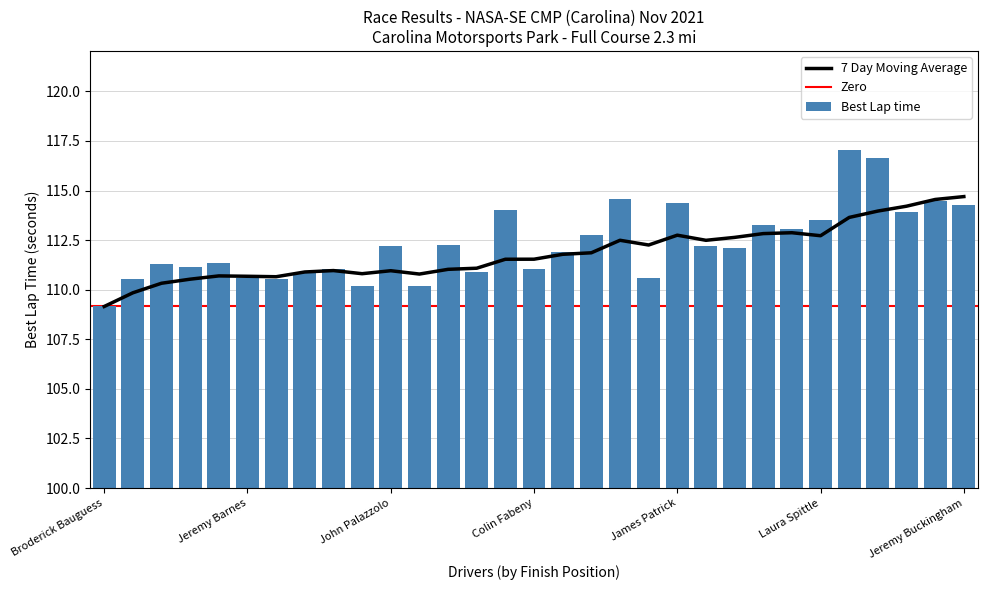

Count the number of values greater than 112.

16